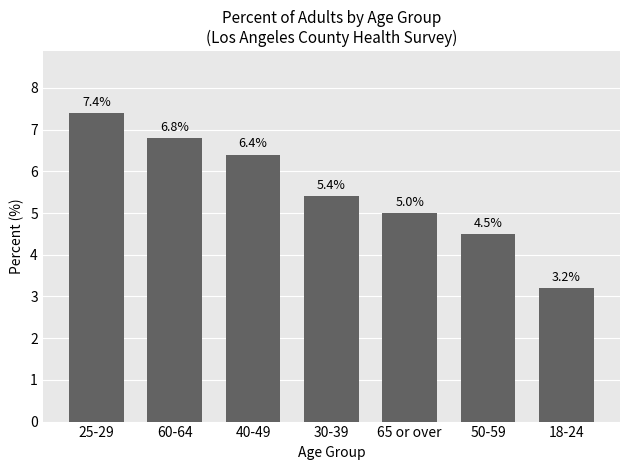

How many bars are there in total?

7